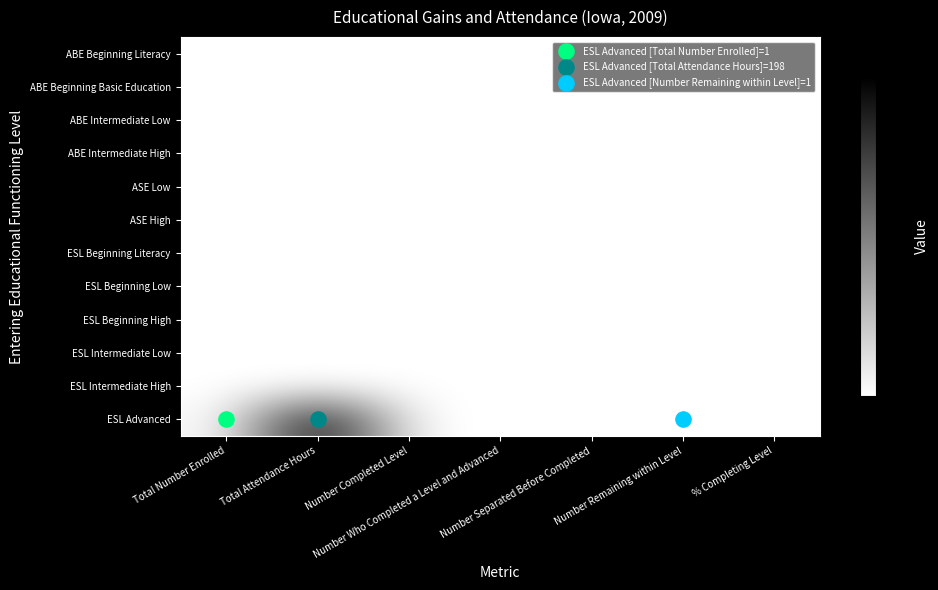

What is the maximum value shown in the chart?

198